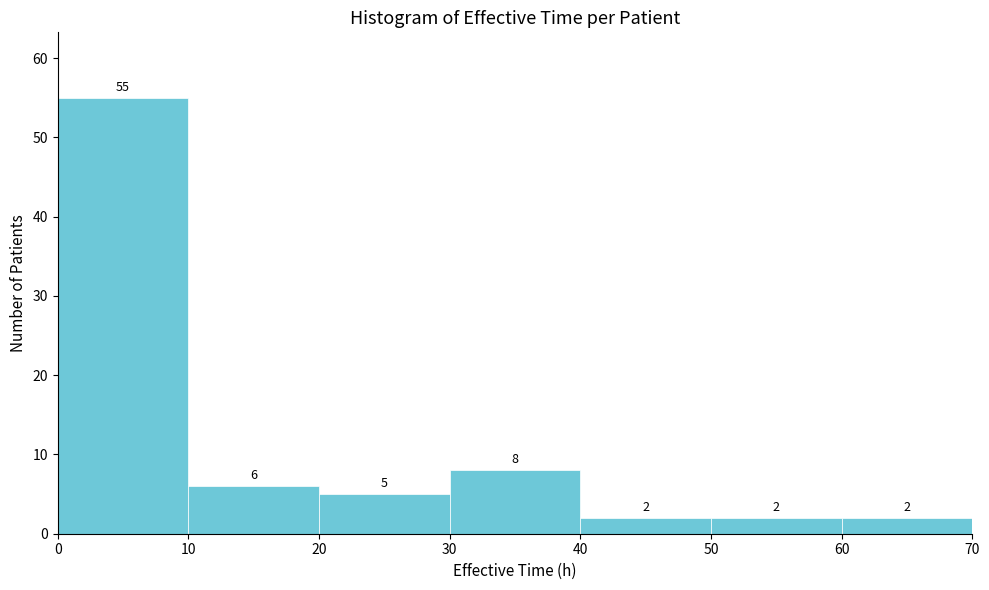

Which range on the x-axis has the tallest bar?

0 to 10